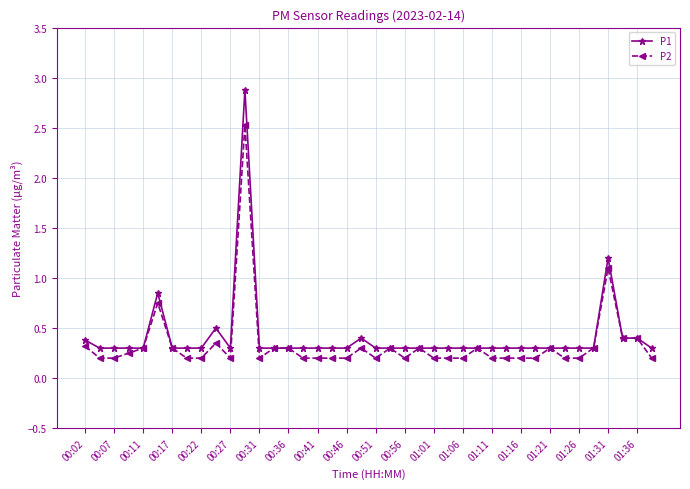

What is the average value of the P1 series?

0.4